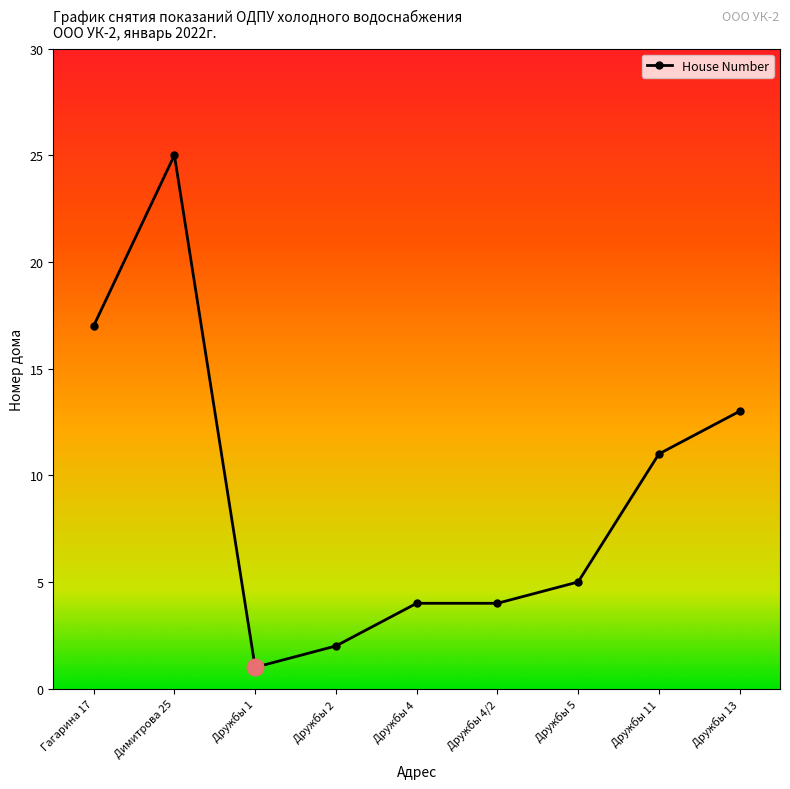

True or false: there are more than 2 points higher than both neighbors.

False